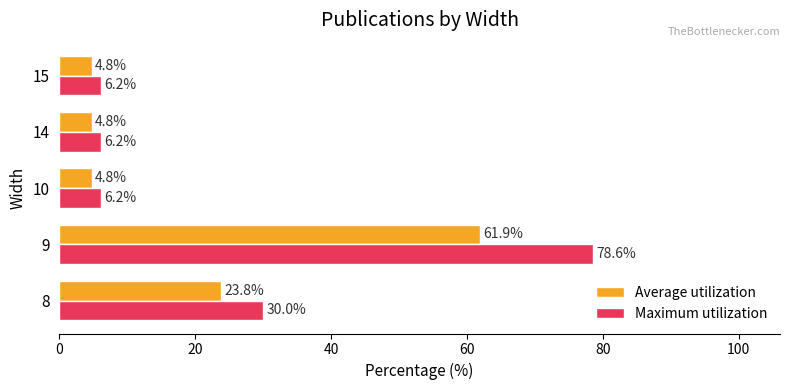

What is the difference between the highest and lowest values at 15?

1.4